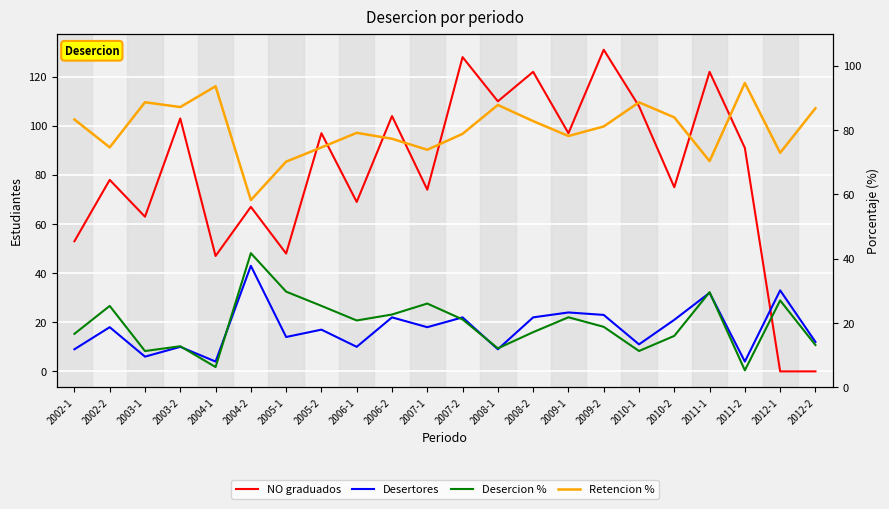

At which category does Desertores reach its first local valley?

2003-1